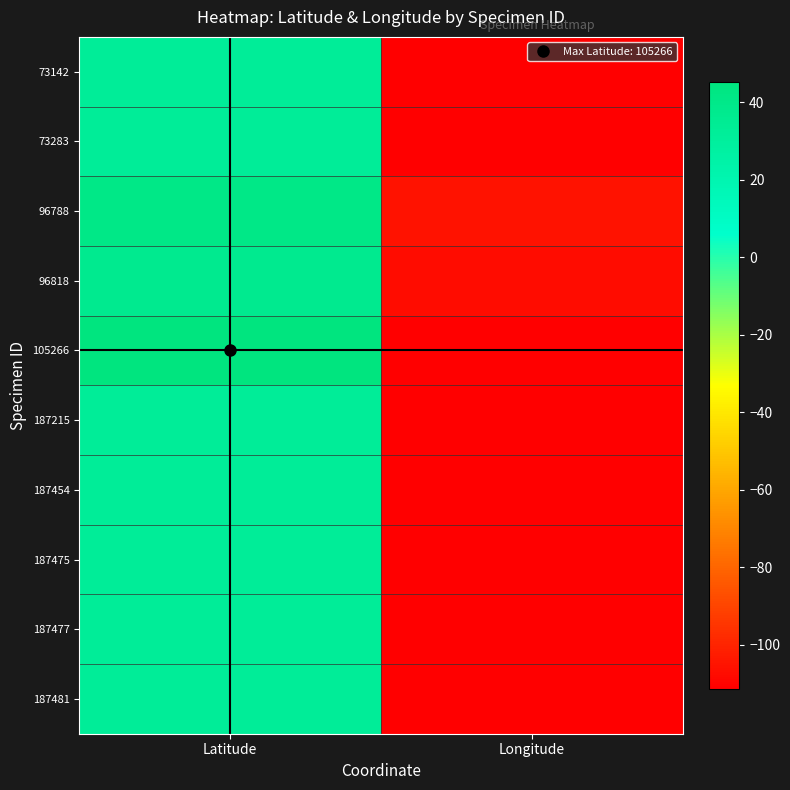

What is the smallest value displayed?

-111.3